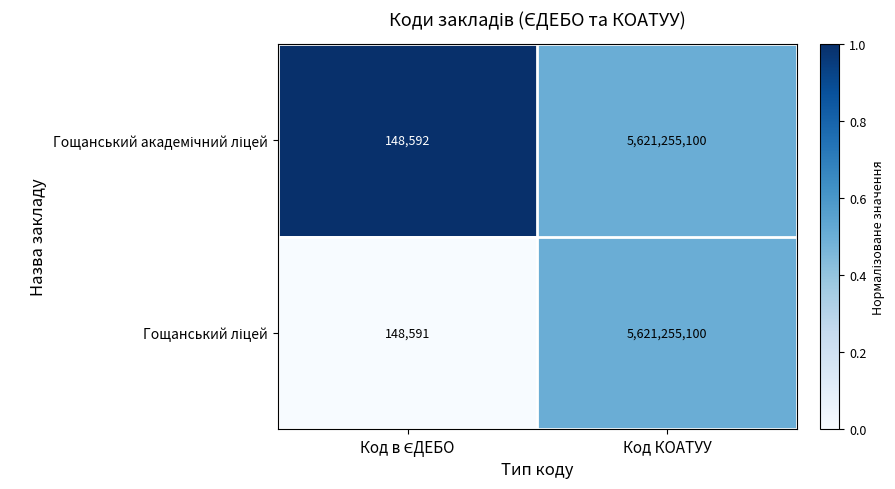

What is the total value across all series at Код КОАТУУ?

11242510200